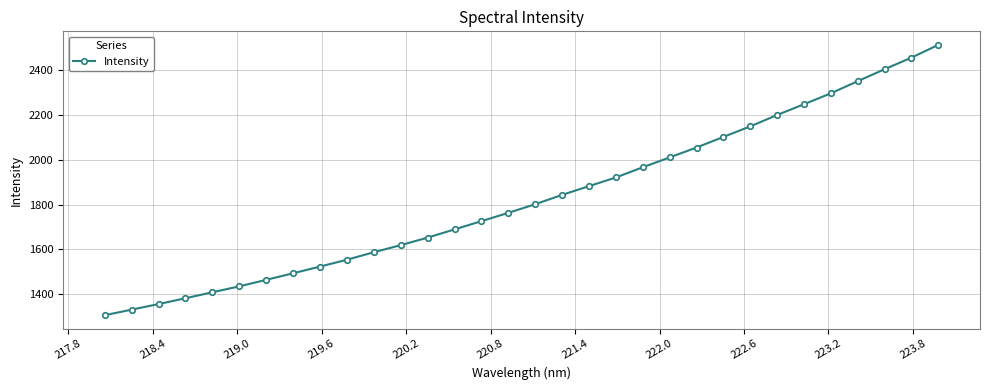

How many lines are shown in the chart?

1